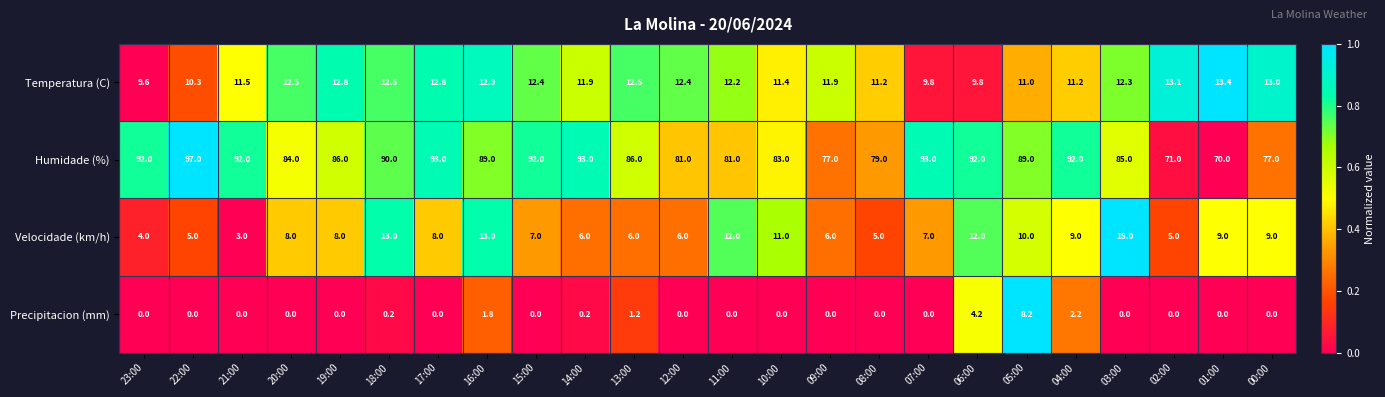

What is the sum of the Humidade (%) values at 11:00 and 23:00?

173.0